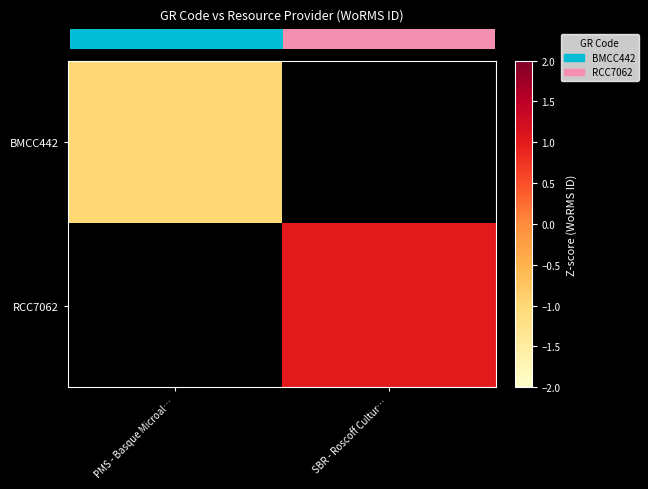

What is the minimum value shown in the chart?

-1.0